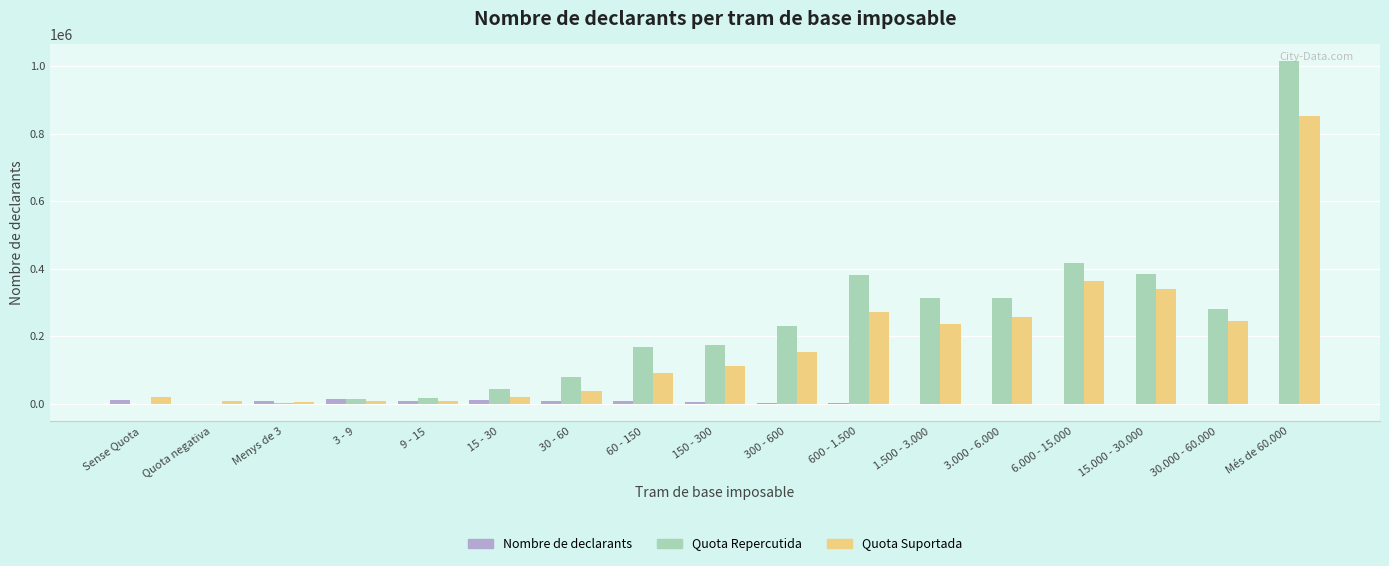

The Quota Repercutida series shows 693497.5 at 6.000 - 15.000. True or false?

False